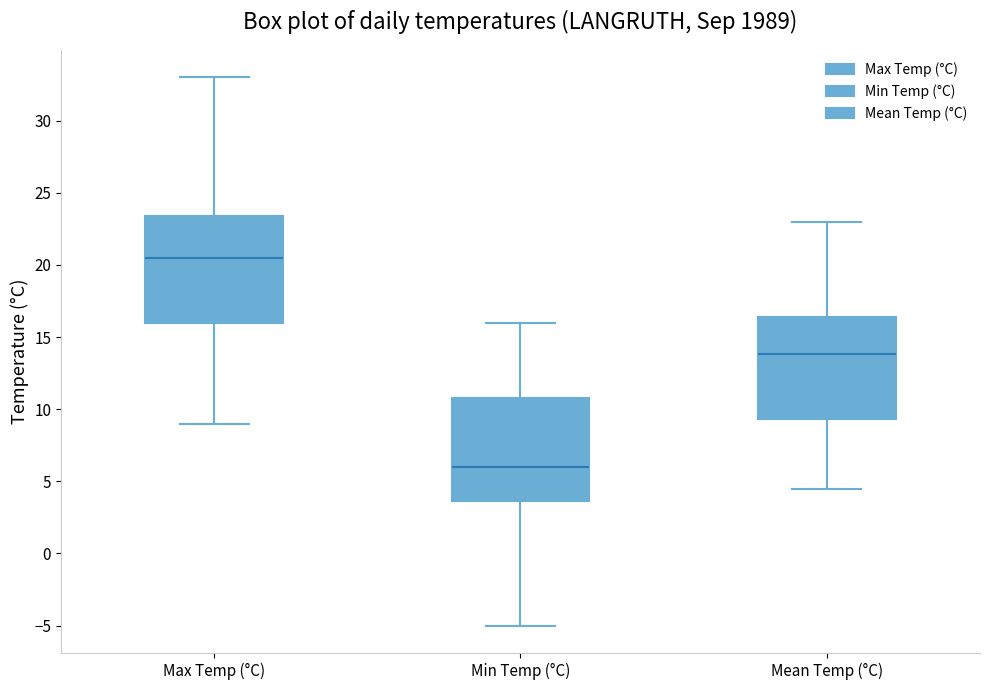

Which box has the lowest median line?

Min Temp (°C)